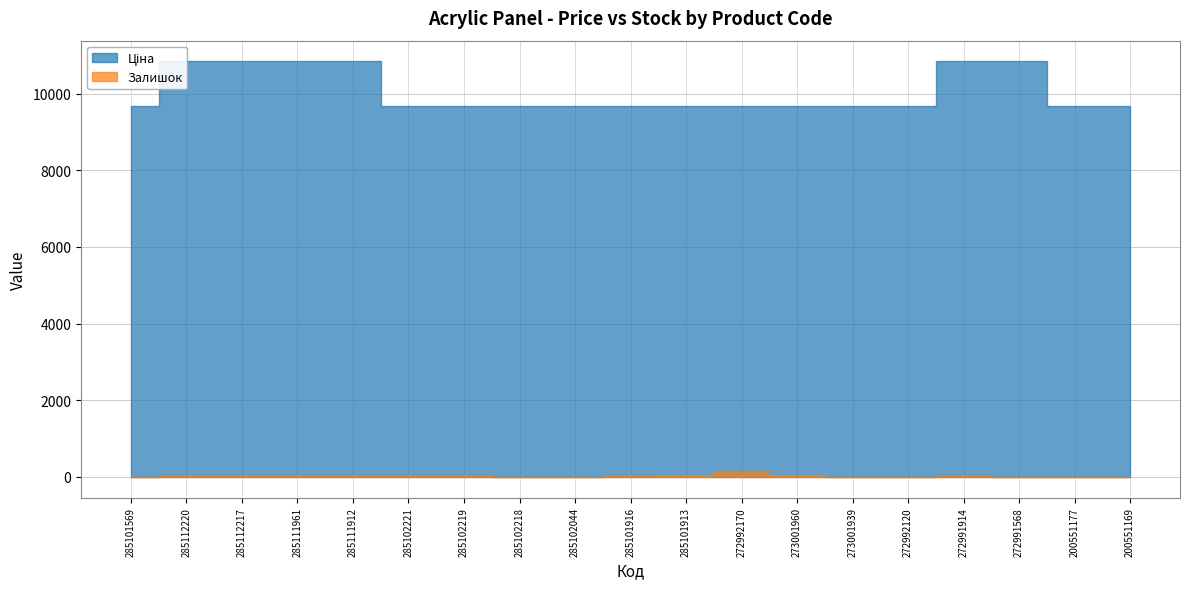

What is the label of the 18th point from the left?

200551177